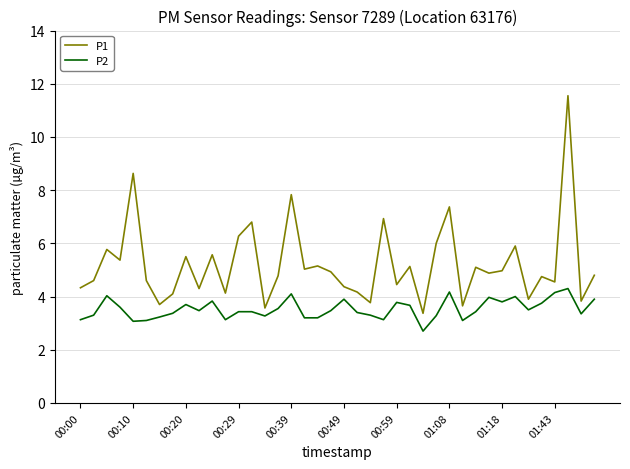

What is the smallest value displayed?

2.7